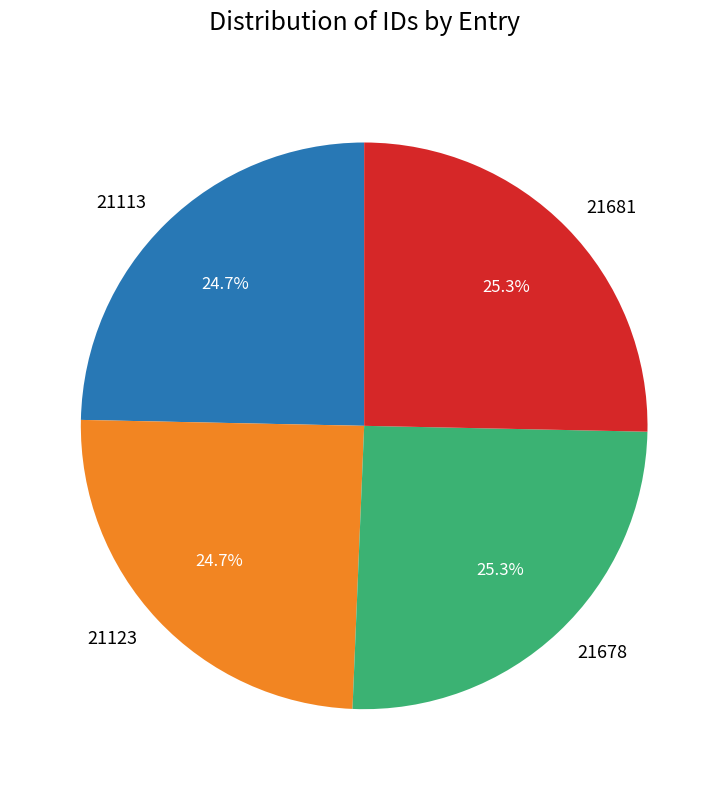

To the nearest percent, what portion does 21681 represent?

25%